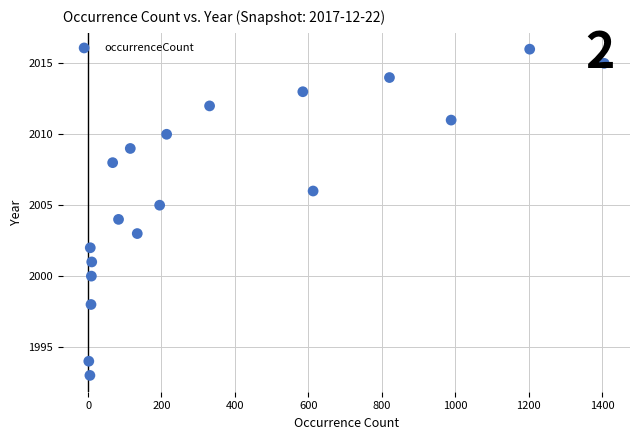

What is the range of X values (max minus min)?

1404